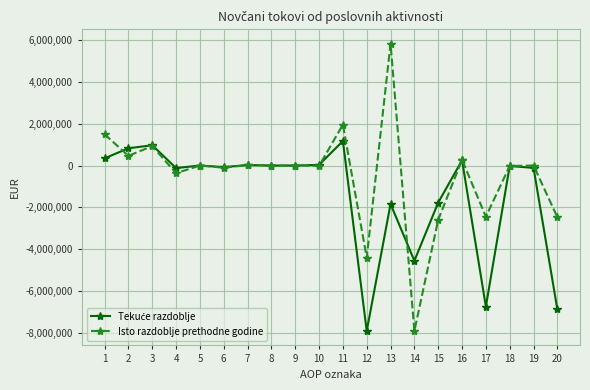

Which series has the largest total across all categories?

Isto razdoblje prethodne godine